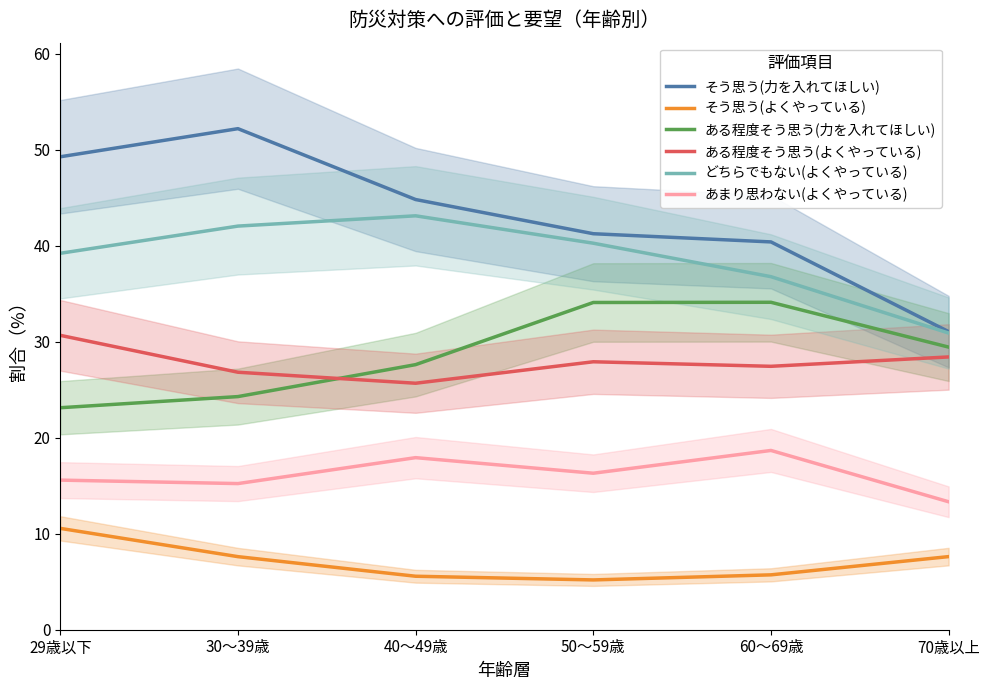

What is the value of the そう思う(よくやっている) point at the 2nd from the left?

7.6